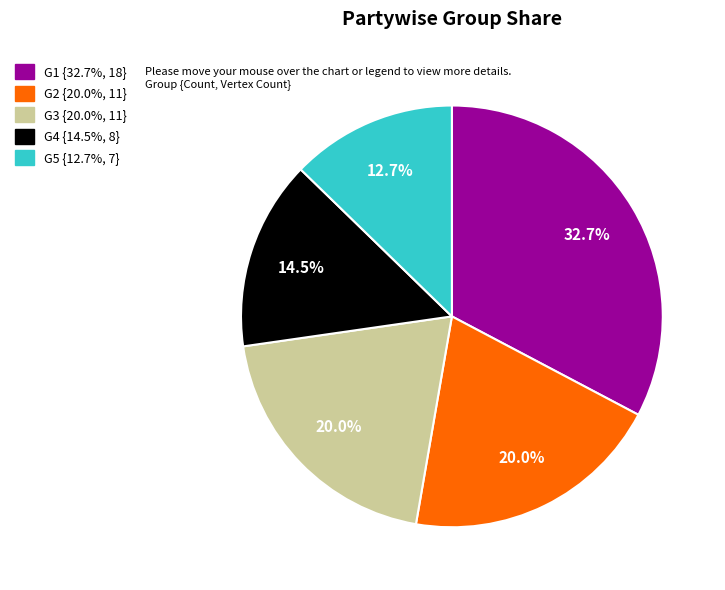

How much of the chart is everything except G1?

67.3%